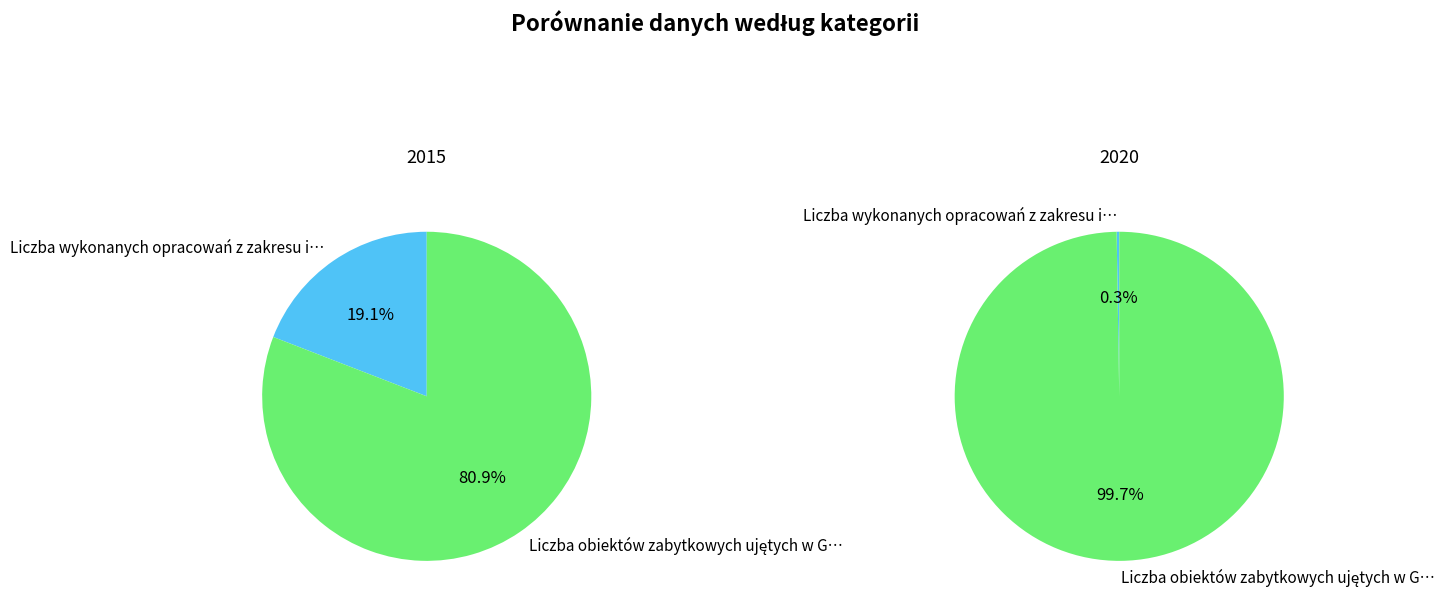

Is it true that 2017 is 13% of the pie?

False